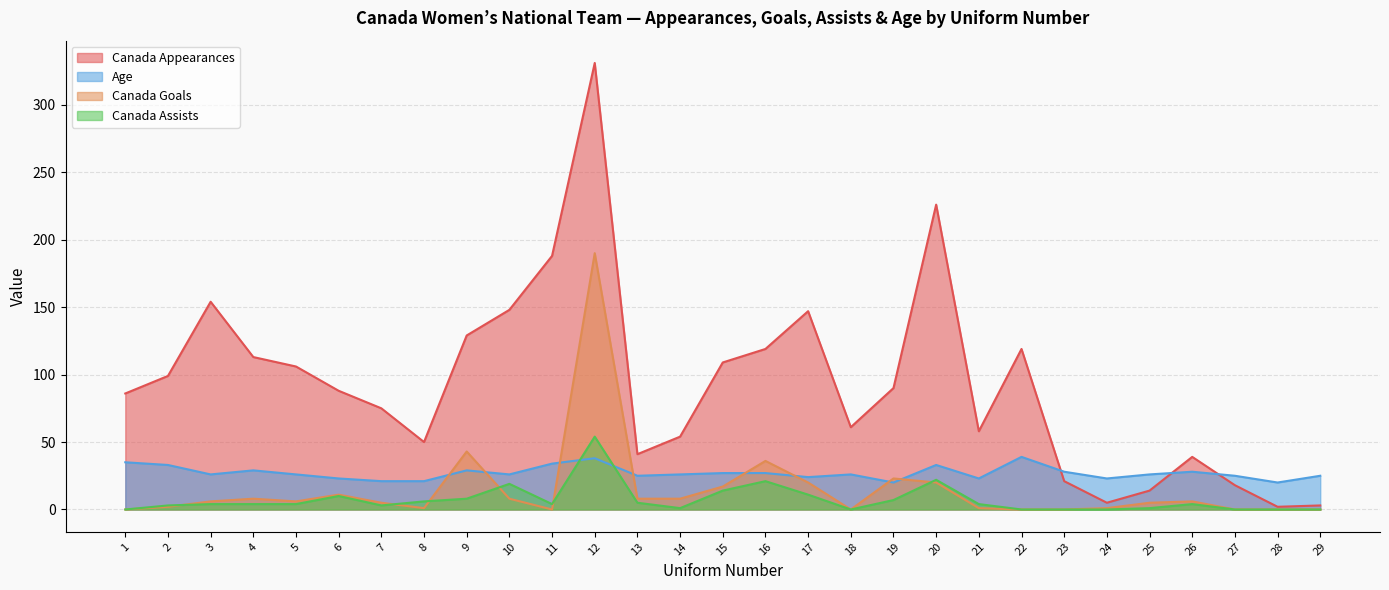

Reading left to right, transcribe all the data shown in this chart.

Canada Appearances: 86	99	154	113	106	88	75	50	129	148	188	331	41	54	109	119	147	61	90	226	58	119	21	5	14	39	18	2	3
Canada Goals: 0	2	6	8	6	11	5	1	43	8	0	190	8	8	17	36	20	0	23	20	1	0	0	1	5	6	0	0	0
Canada Assists: 0	3	4	4	4	10	3	6	8	19	4	54	5	1	14	21	11	0	7	22	4	0	0	0	1	4	0	0	0
Age: 35	33	26	29	26	23	21	21	29	26	34	38	25	26	27	27	24	26	20	33	23	39	28	23	26	28	25	20	25